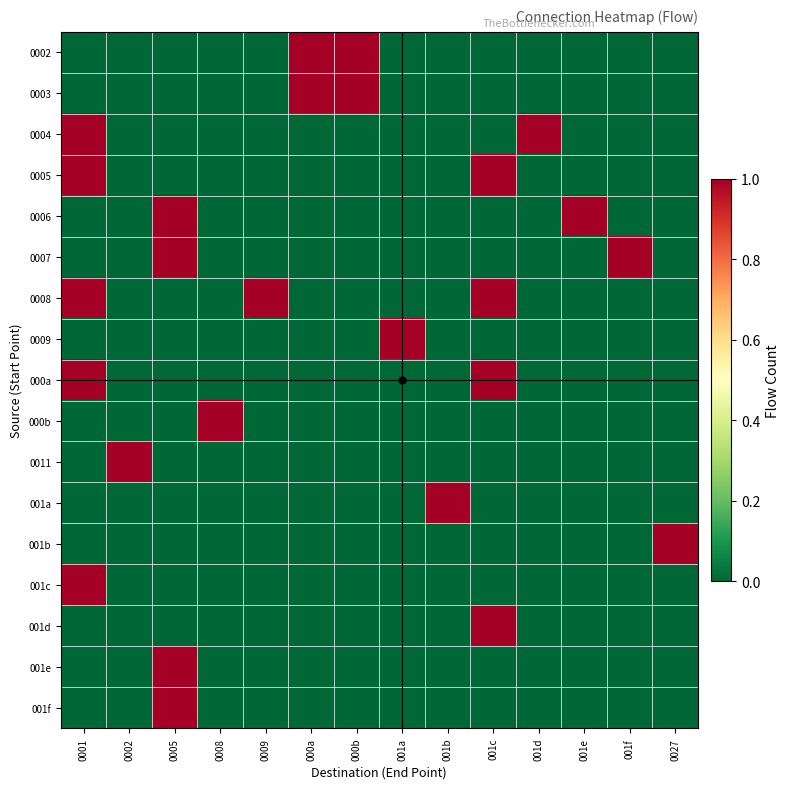

What is the spread (max minus min) of values at 001d?

1